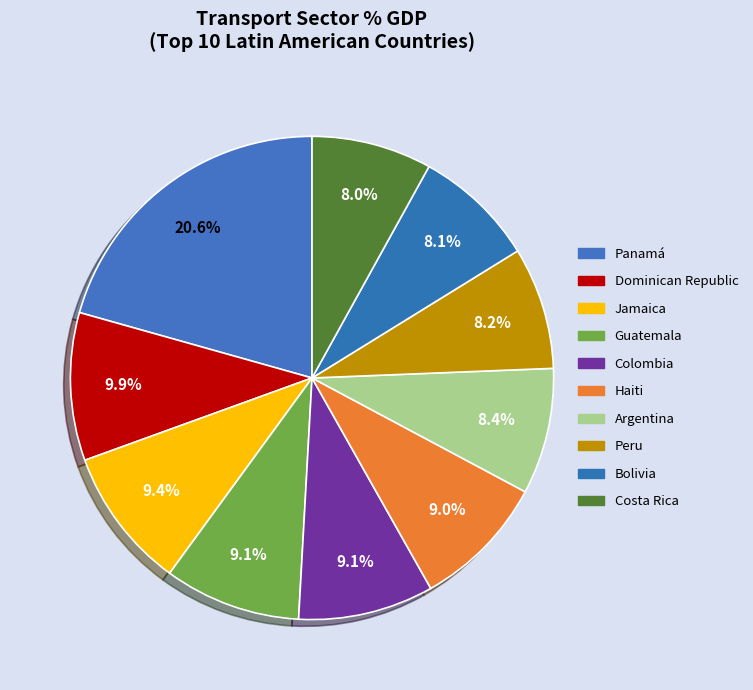

How many segments does this pie chart have?

10